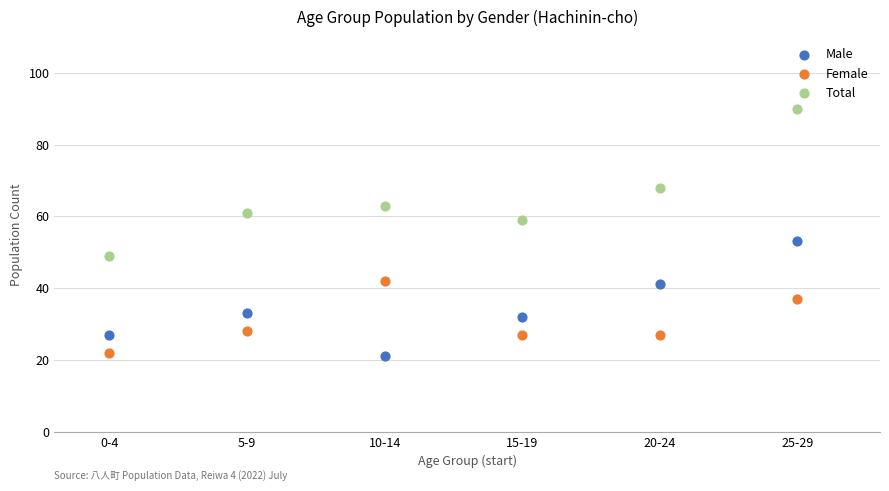

Which series contains the lowest Y value?

Male